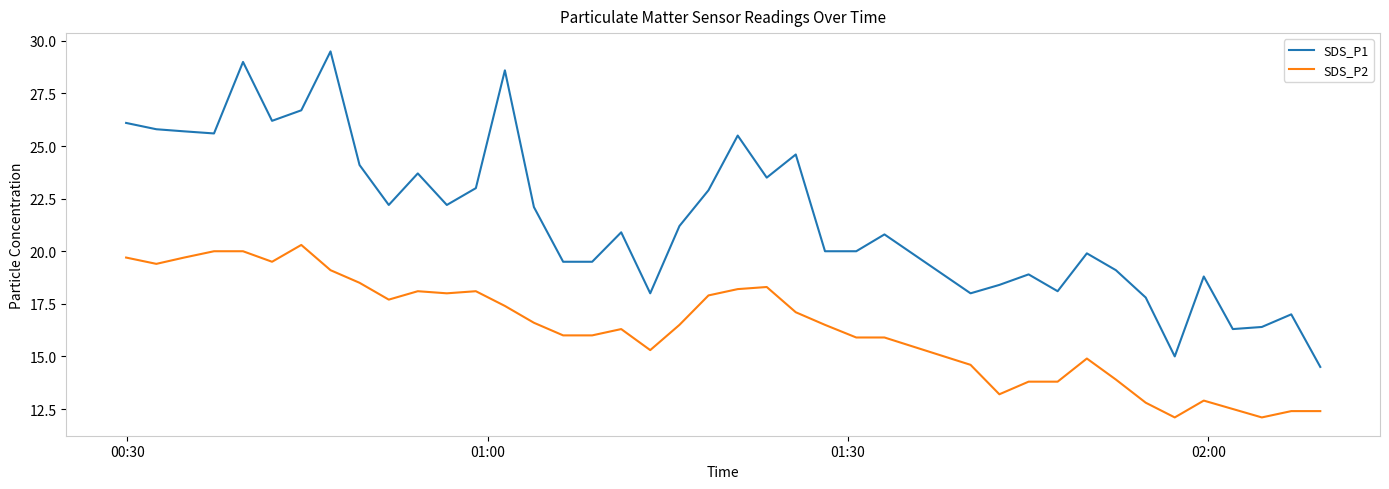

What is the maximum value shown in the chart?

29.5